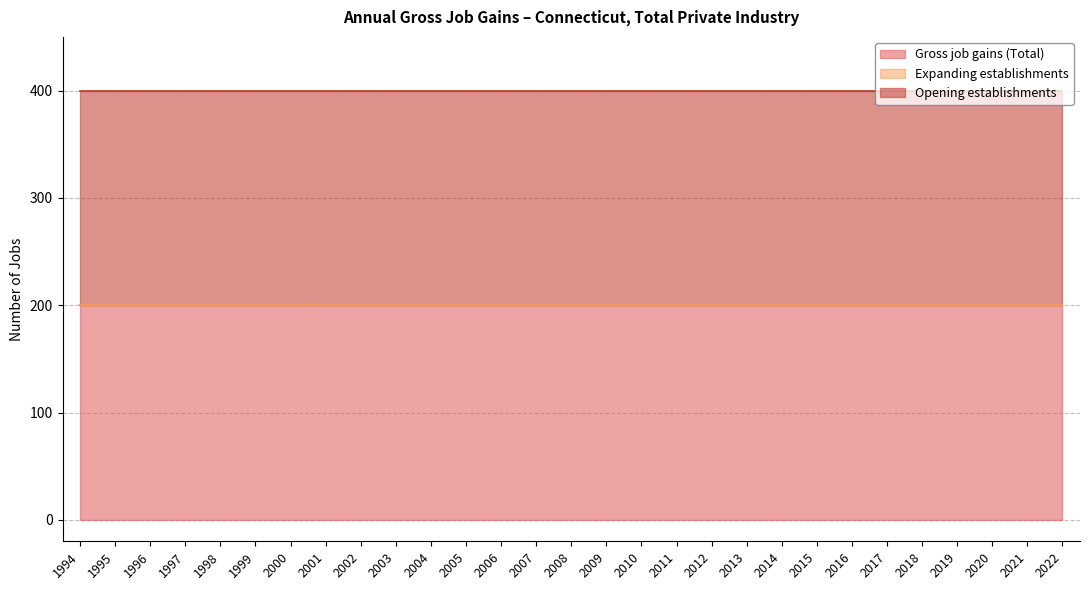

True or false: Opening establishments has more than 1 points higher than both neighbors.

False